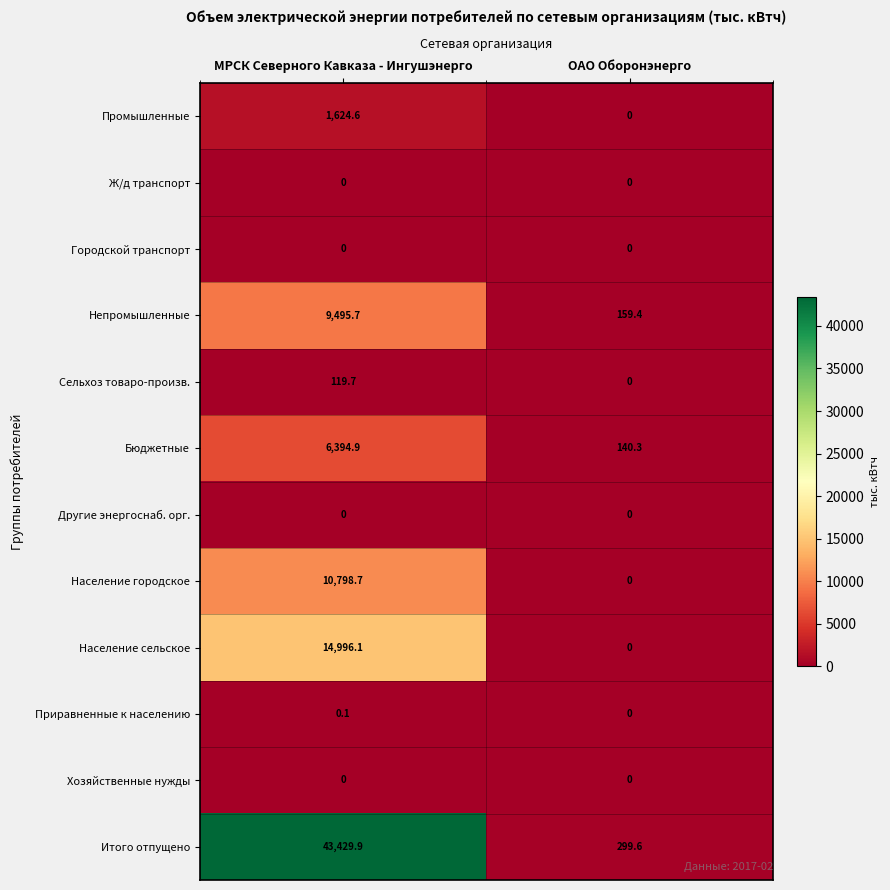

What is the approximate value of Население городское at МРСК Северного Кавказа - Ингушэнерго?

10798.7